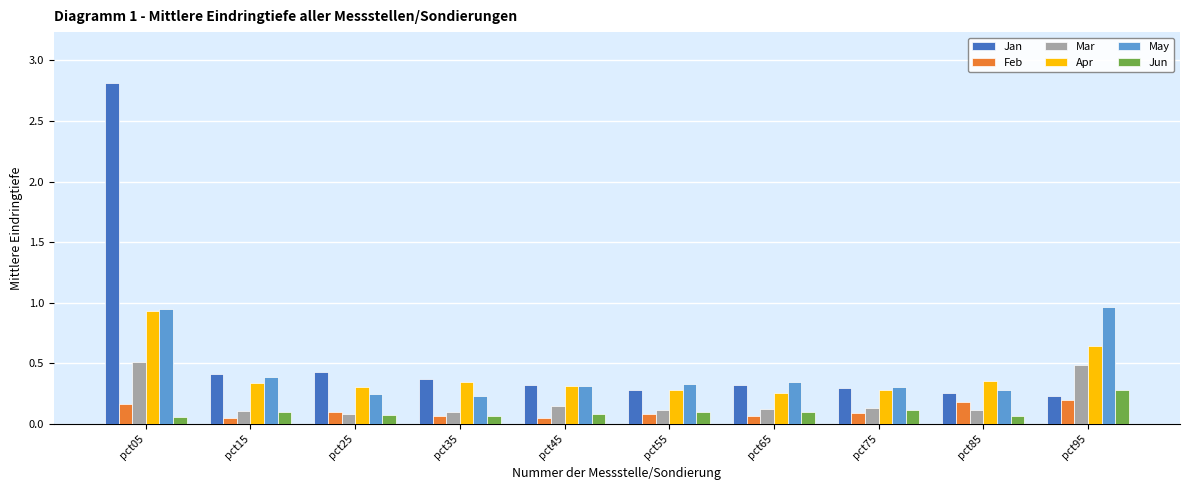

At how many categories does at least one series exceed 1?

1